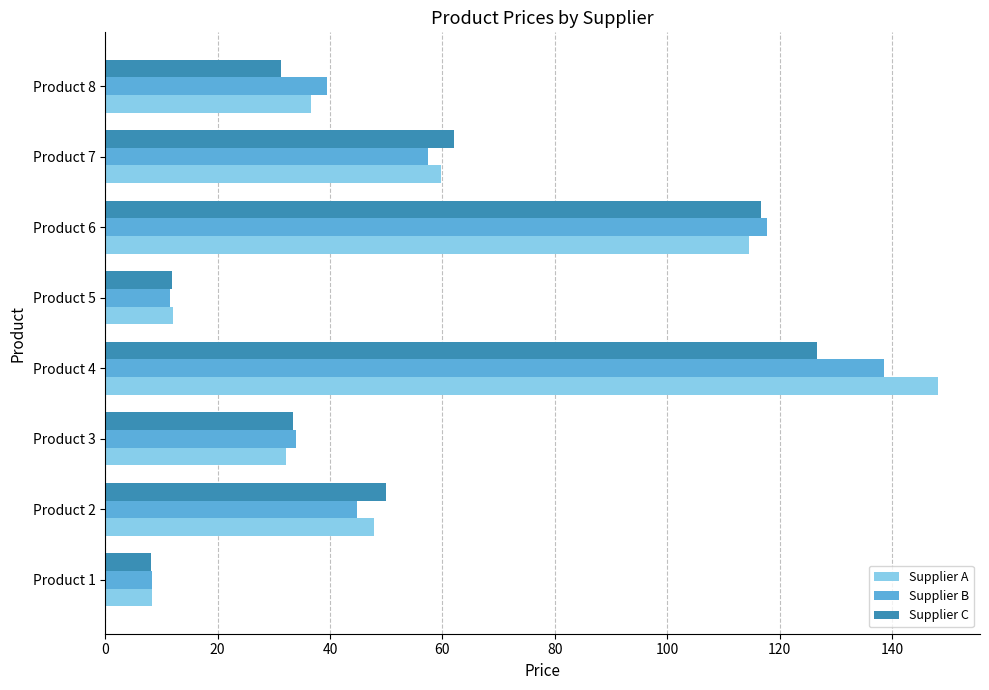

Rank the series by their maximum value, from lowest to highest.

Supplier C, Supplier B, Supplier A